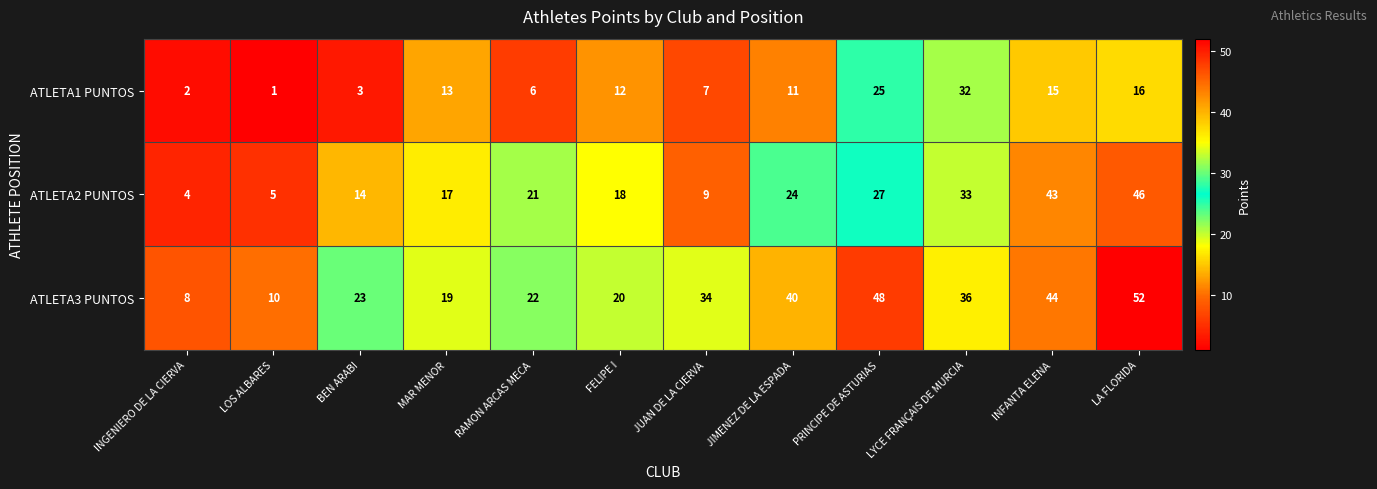

How many series are shown in this chart?

3